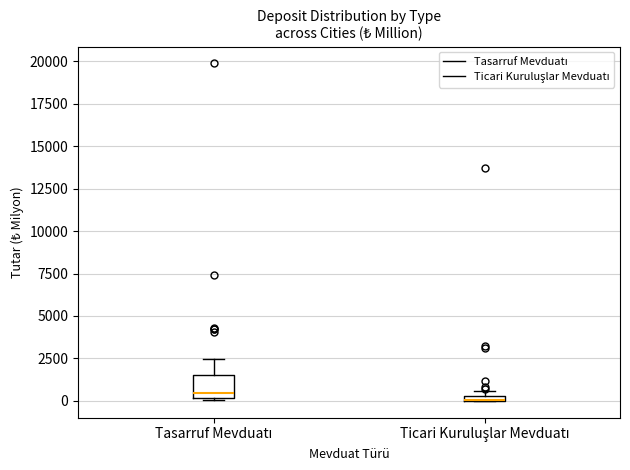

Comparing the boxes themselves (not the whiskers), which one is the tallest?

Tasarruf Mevduatı